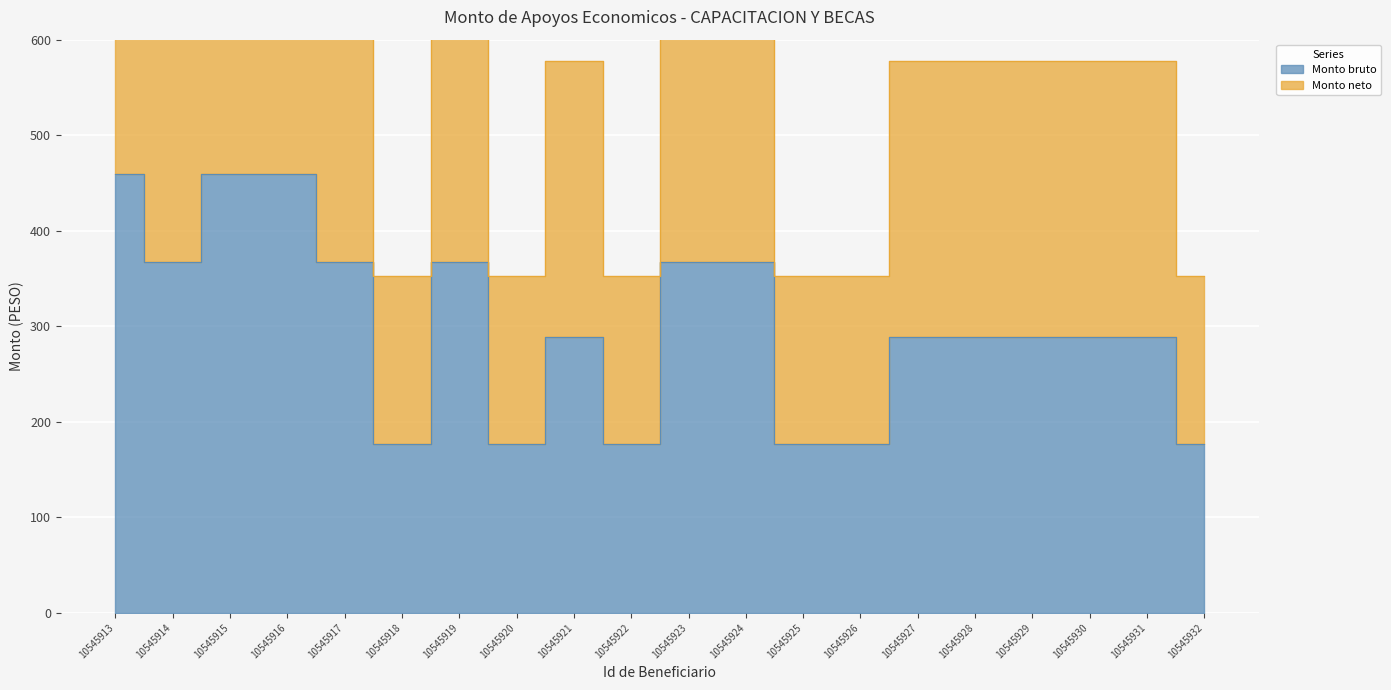

The Monto neto series shows 566.3 at 10545920. True or false?

False